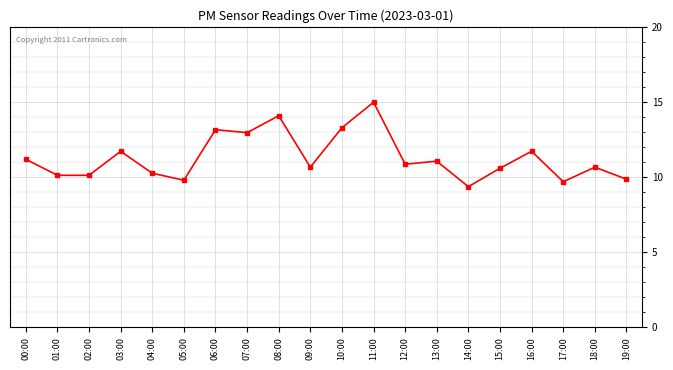

What is the maximum value shown in the chart?

15.0